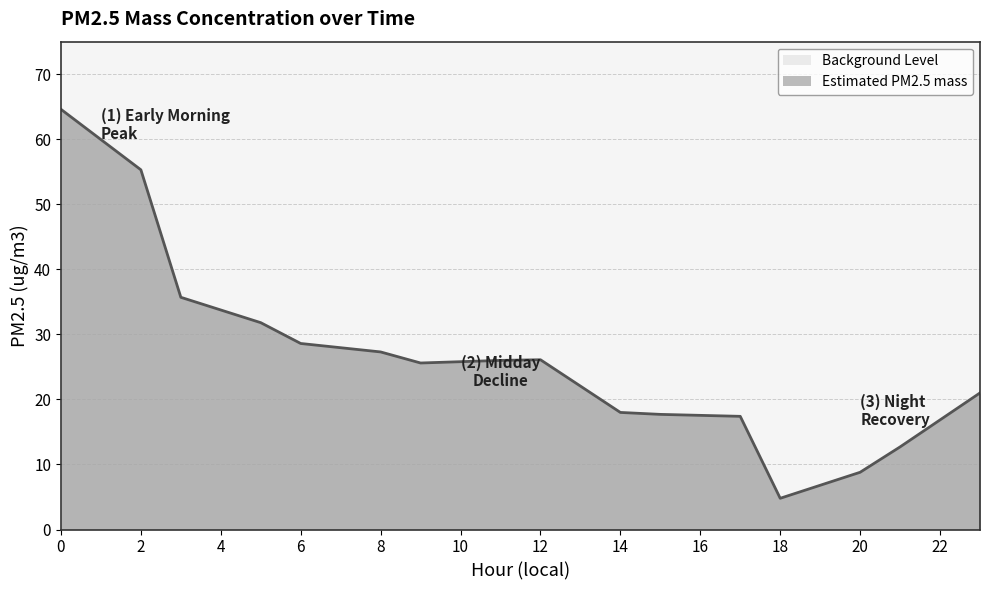

What is the greatest value displayed?

64.6